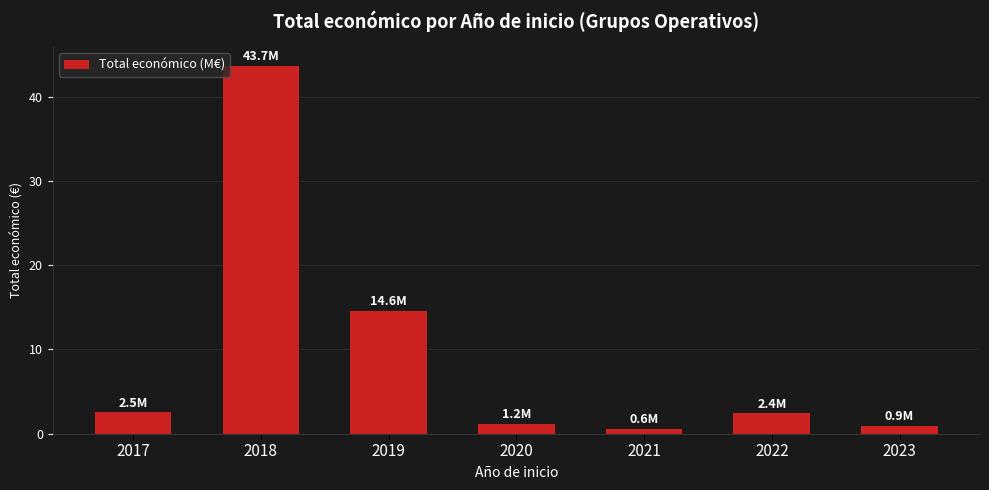

How many distinct data groups are displayed?

1